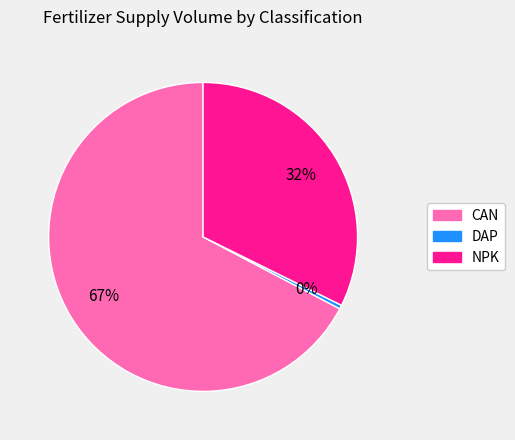

True or false: CAN accounts for 59% of the total.

False